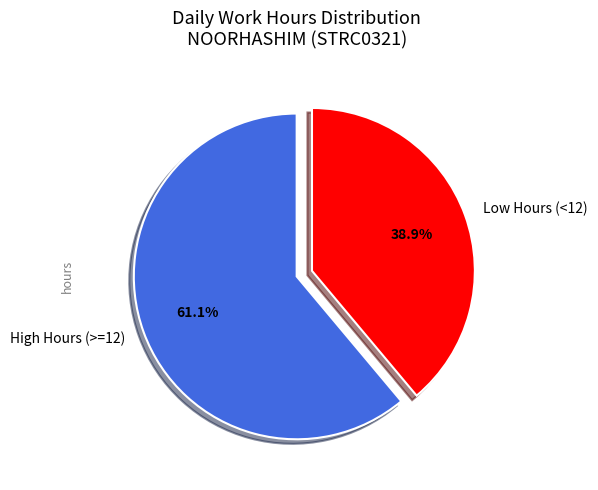

Do High Hours (>=12) and Low Hours (<12) together represent more than half of the pie?

Yes